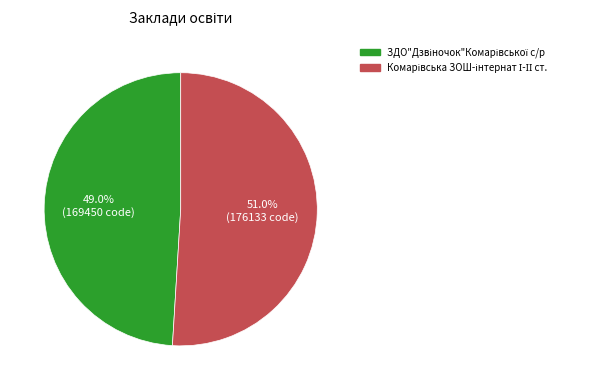

Is there a majority slice in this chart?

Yes